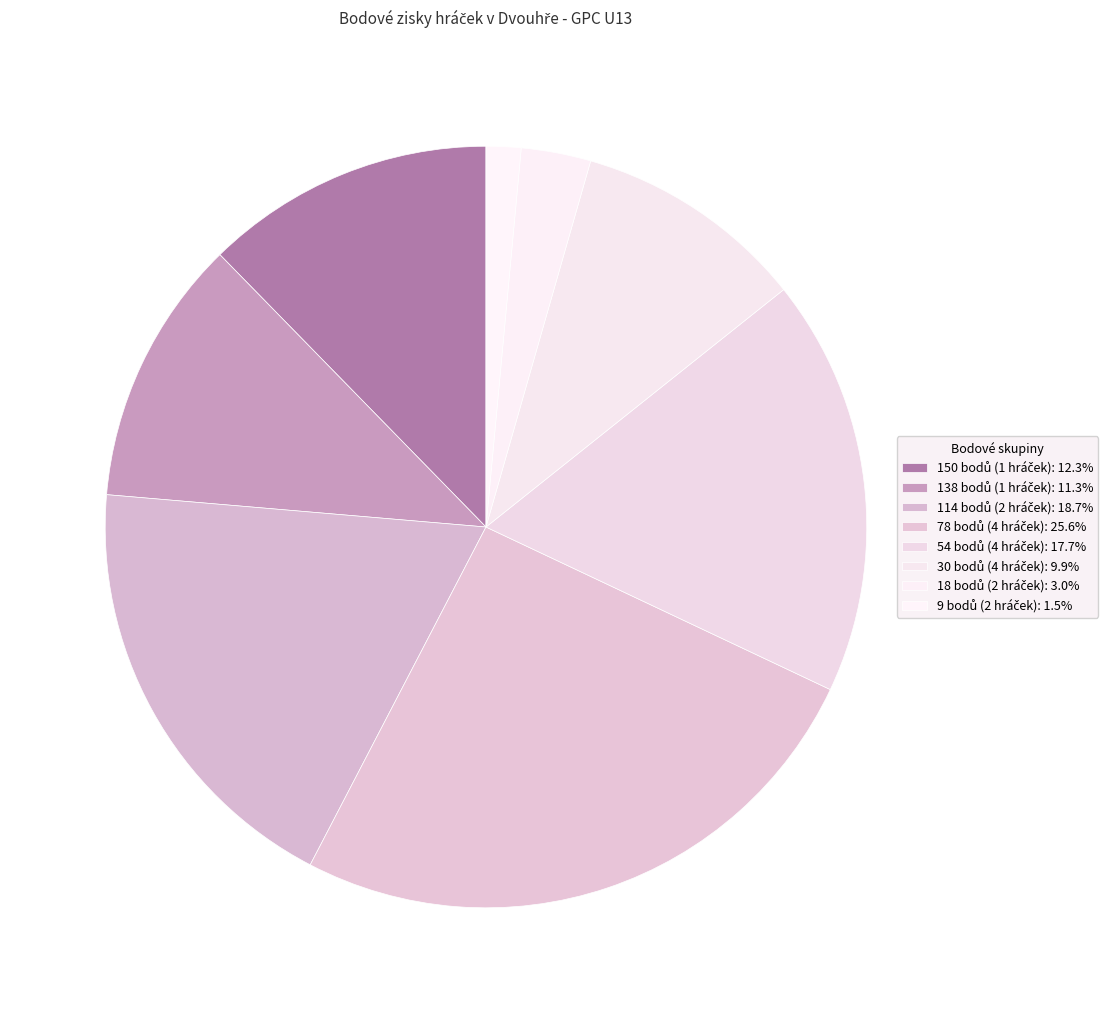

How many slices are in this pie chart?

8